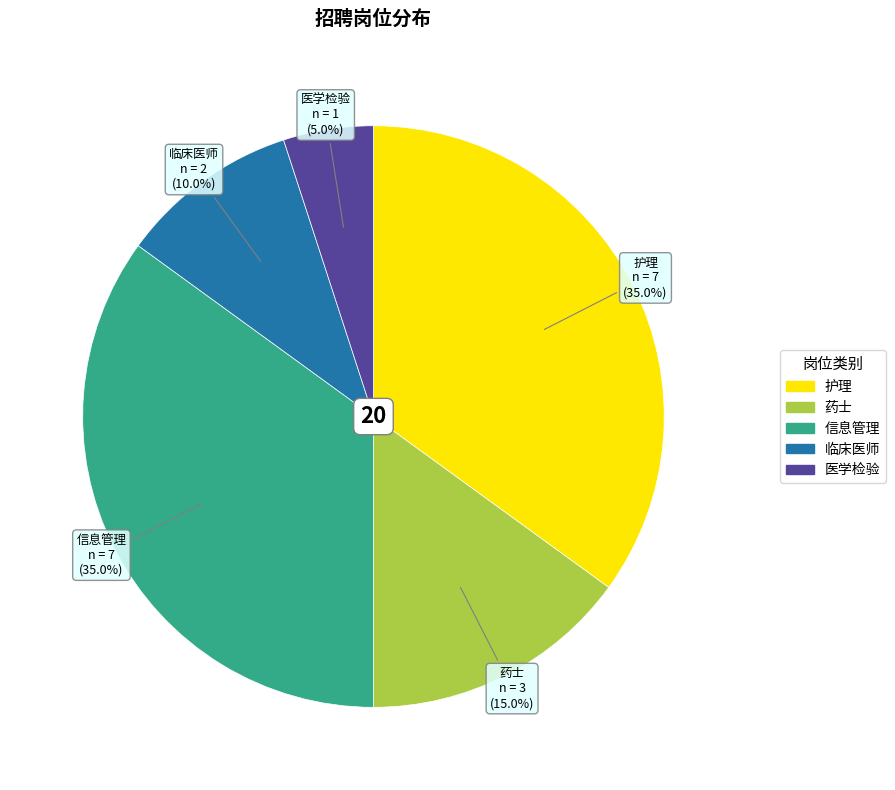

How many slices are in this pie chart?

5